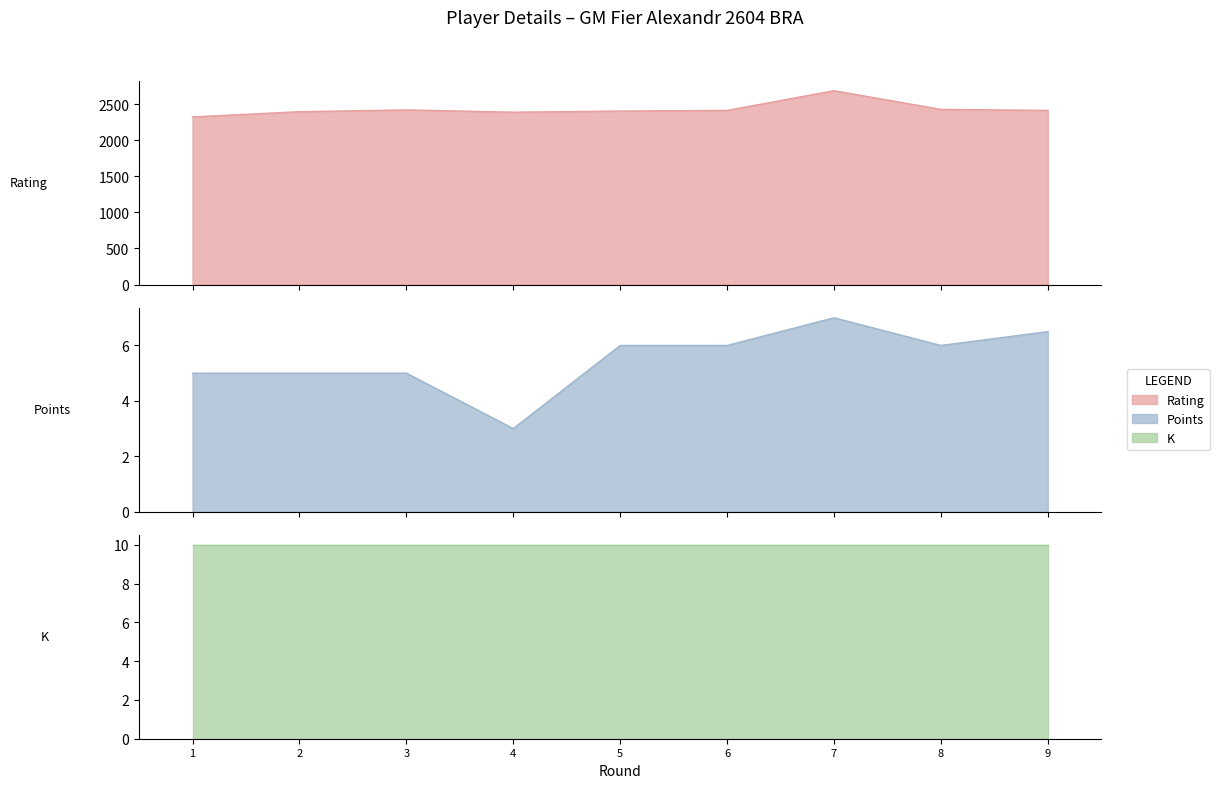

Read the Rating value at 8.

2428.0